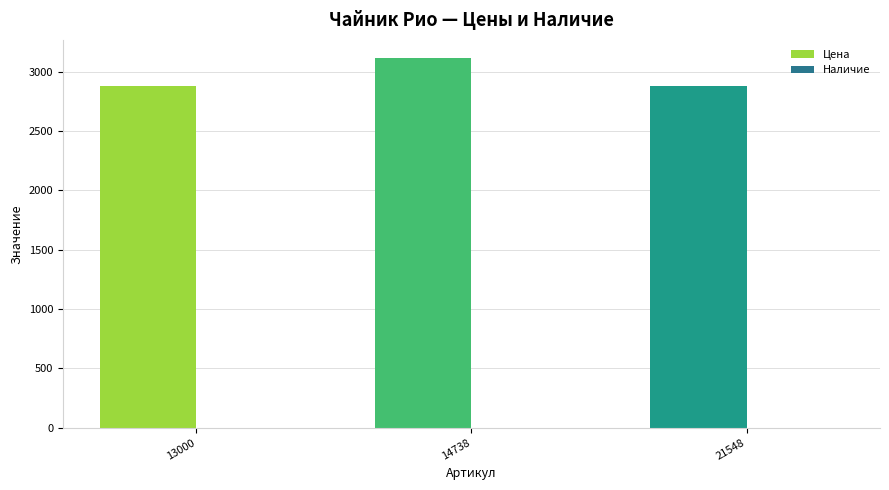

At which category does the chart reach its peak across all series?

14738